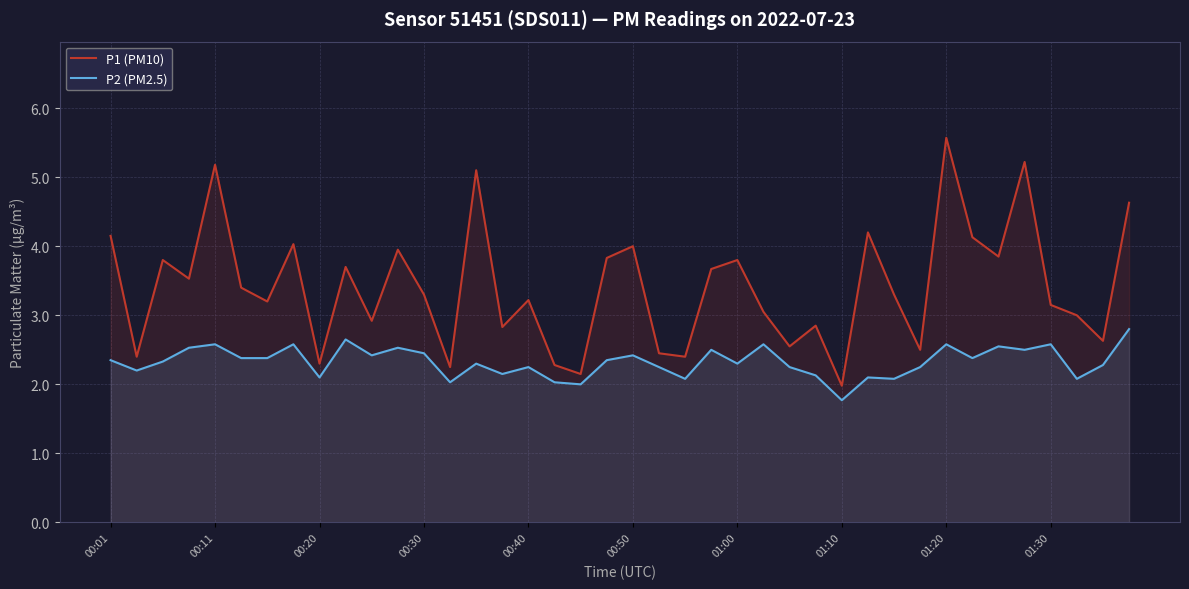

Which label corresponds to the smallest value in the chart?

01:10